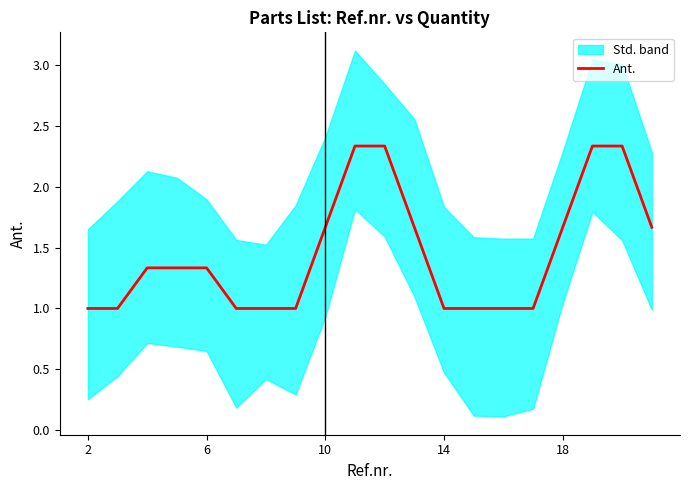

True or false: Ant. has a value of 1.0 at 2.

True